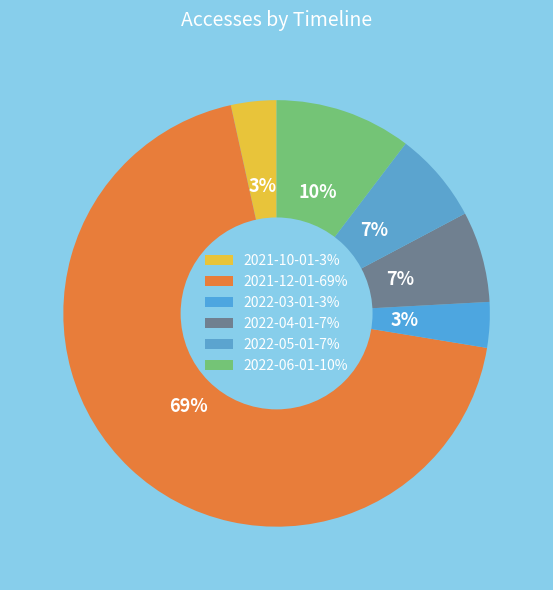

How many segments does this pie chart have?

6